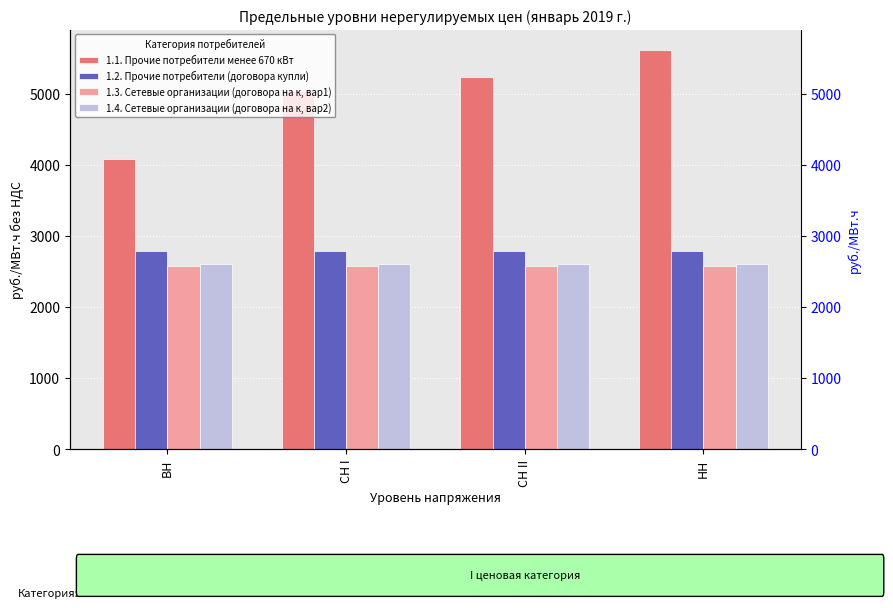

What is the maximum value shown in the chart?

5630.7